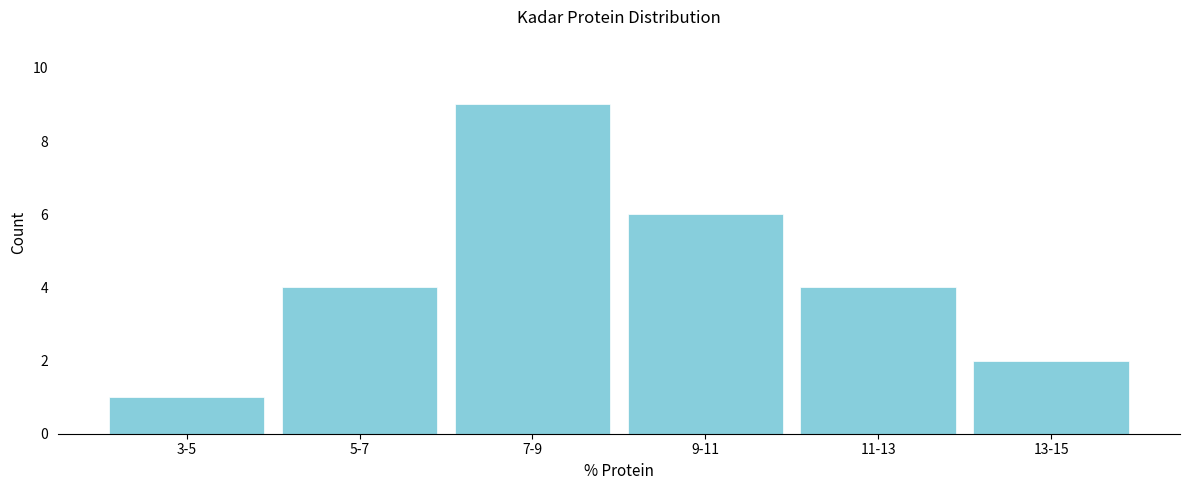

Reading left to right, list all the values displayed in this chart.

3-5=1	5-7=4	7-9=9	9-11=6	11-13=4	13-15=2